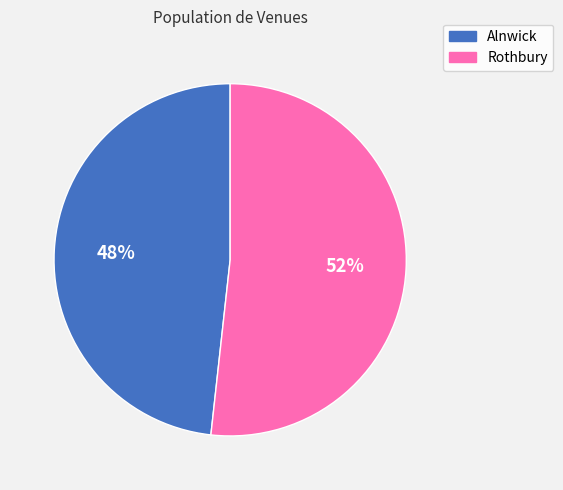

Rank the categories by value from lowest to highest.

Alnwick, Rothbury